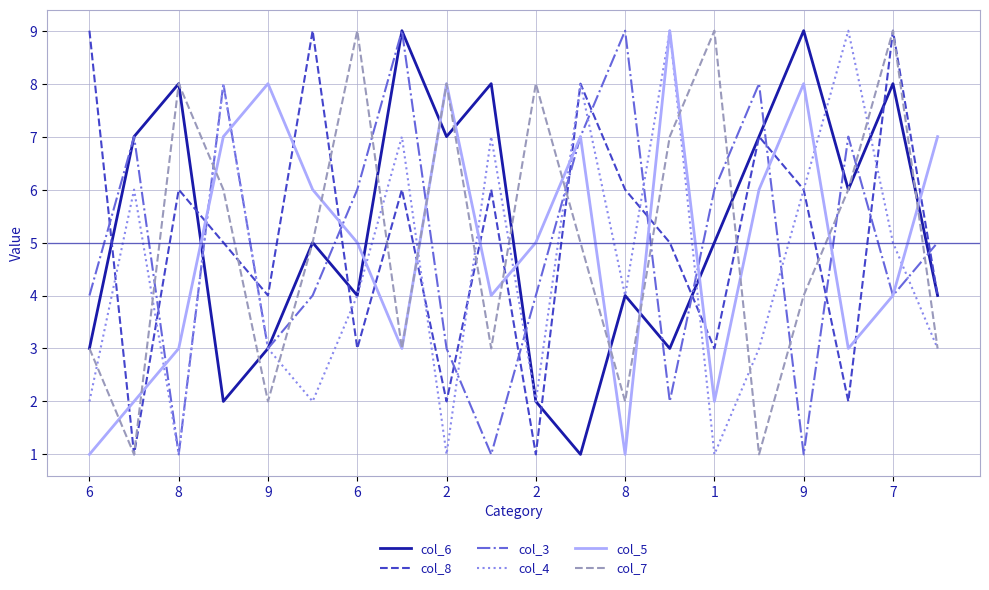

What is the greatest value displayed?

9